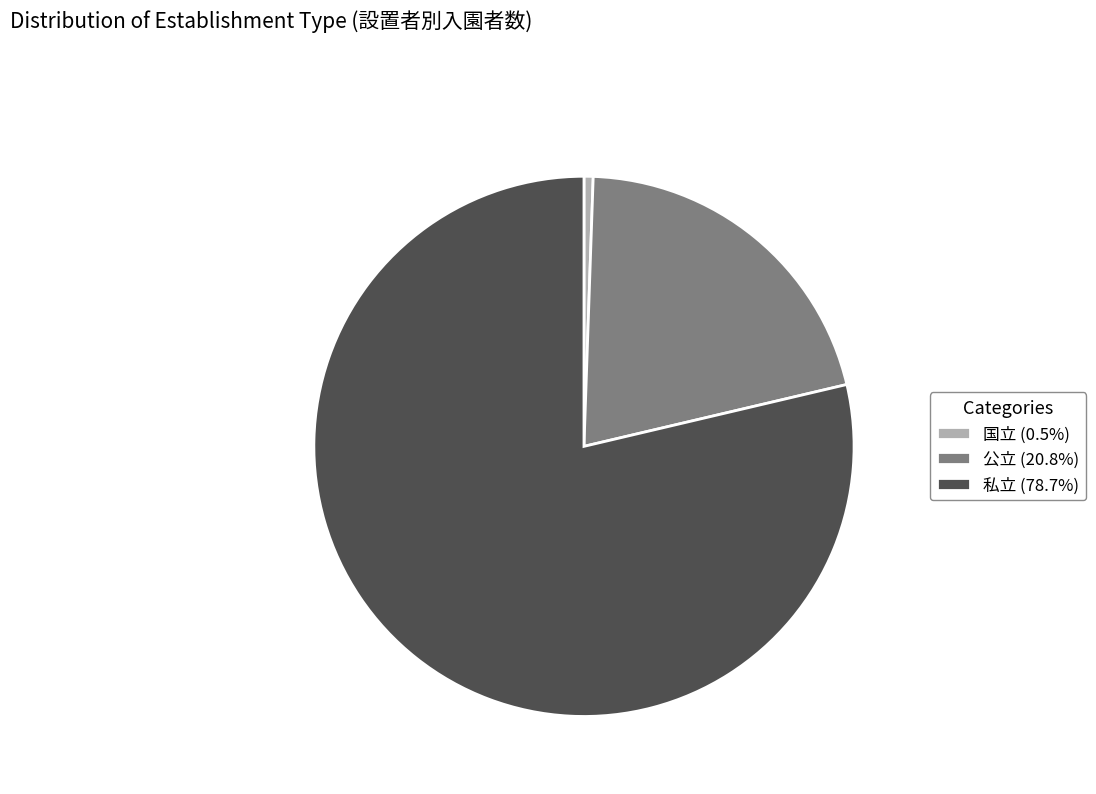

Combined, do 私立 (78.7%) and 公立 (20.8%) account for over 50%?

Yes